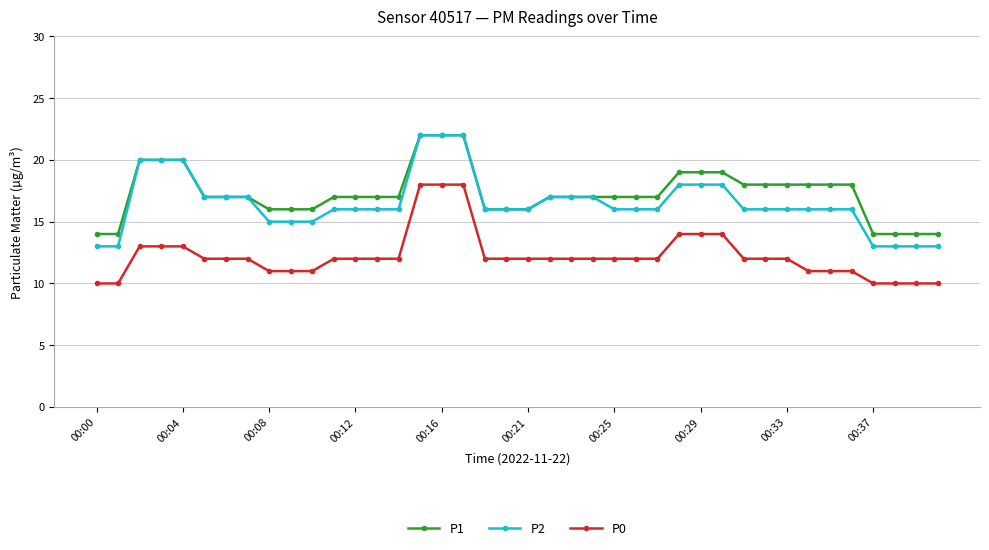

What is the minimum value for P0?

10